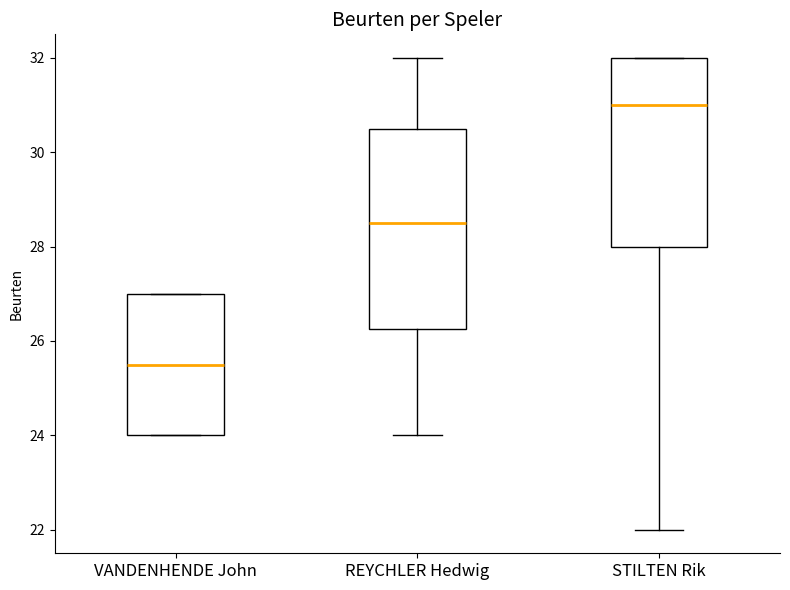

Reading left to right, transcribe this box plot: for each box, give where its median line is, the range the box spans, and where its two whiskers end, as read against the y-axis. The values are not printed on the chart, so give them approximately, as read against the axis.

VANDENHENDE John: median 25.6, box 24.0 to 27.0, whiskers 24.0 to 27.0
REYCHLER Hedwig: median 28.6, box 26.2 to 30.6, whiskers 24.0 to 32.0
STILTEN Rik: median 31.0, box 28.0 to 32.0, whiskers 22.0 to 32.0